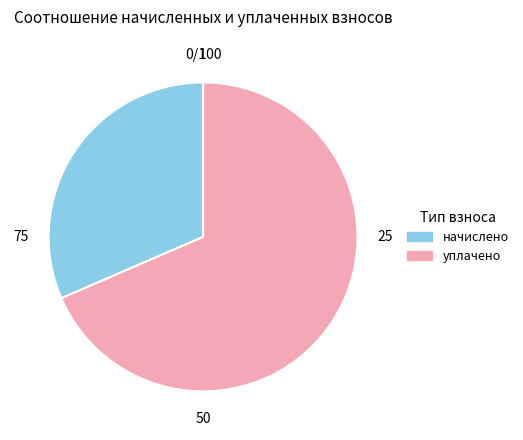

Rank the categories by value from lowest to highest.

начислено, уплачено